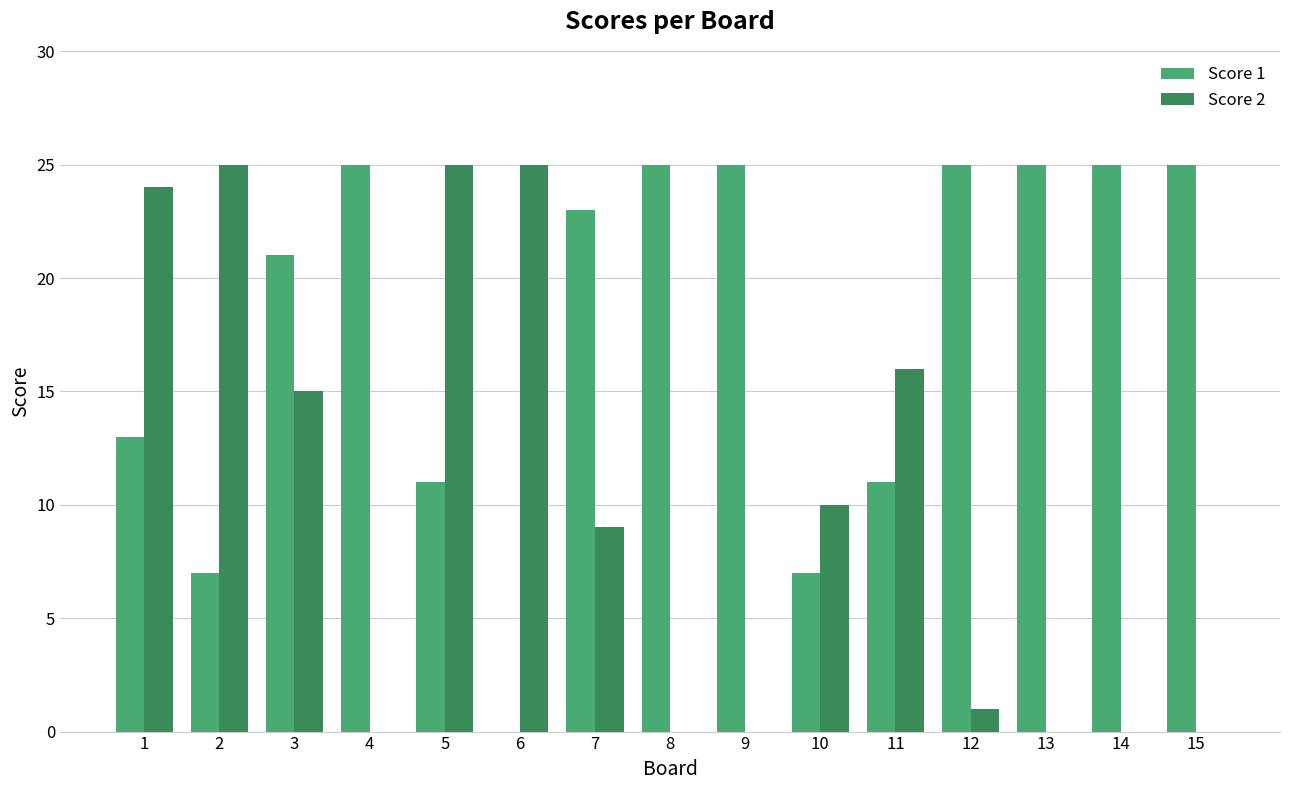

Between 2 and 12, which series saw the biggest shift?

Score 2